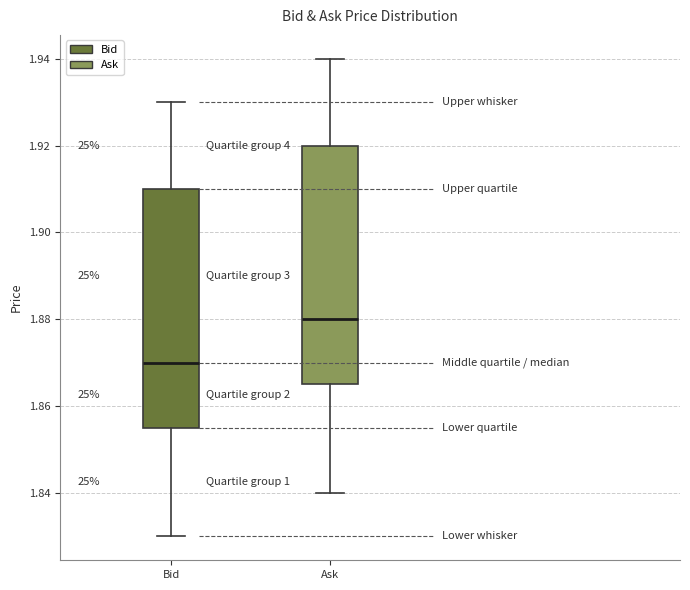

Where is the lower edge of the box for Bid on the y-axis? The values are not printed on the chart, so give them approximately, as read against the axis.

1.856